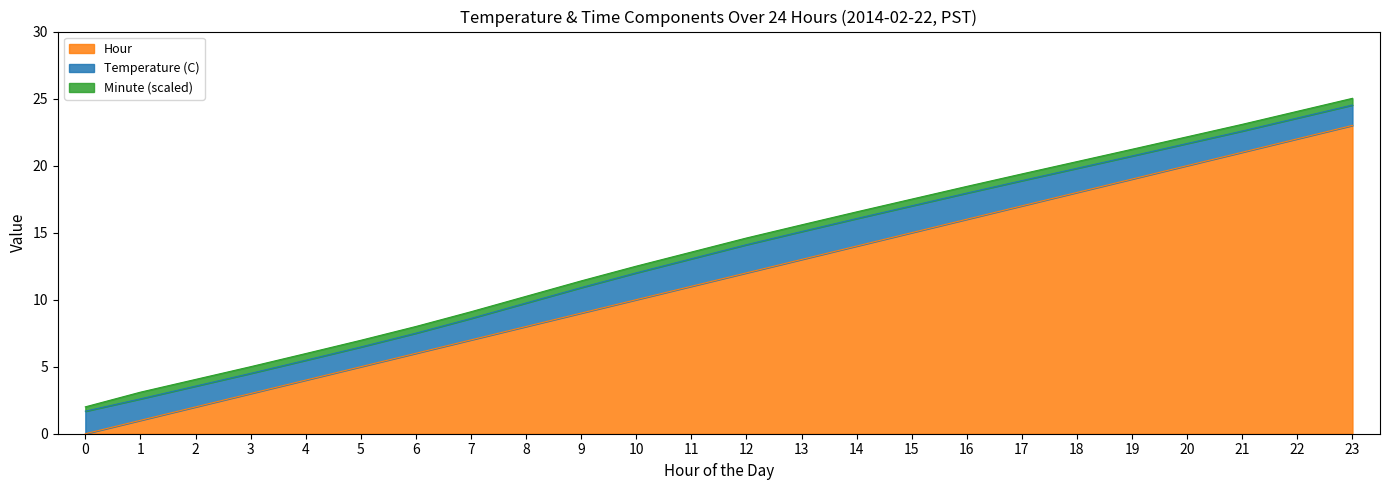

The value of Hour at 23 is 23.0. True or false?

True